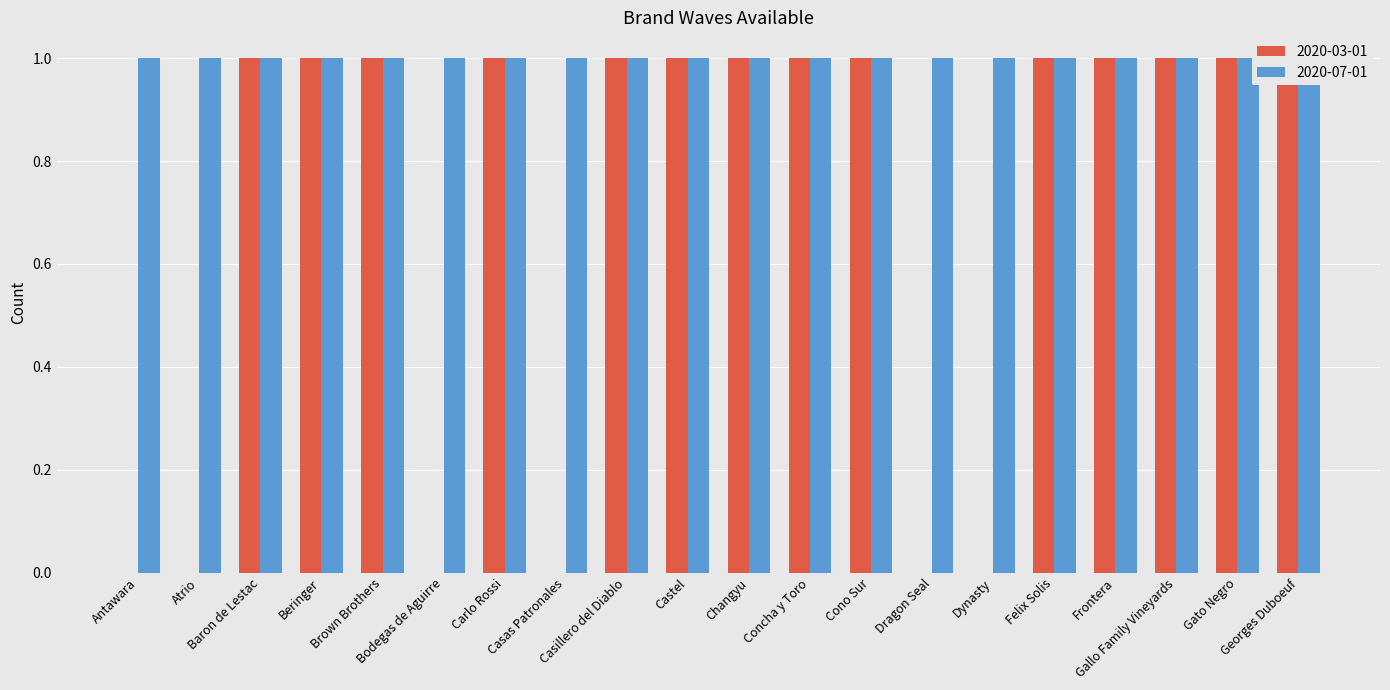

Which category has the lowest value across all series?

Antawara